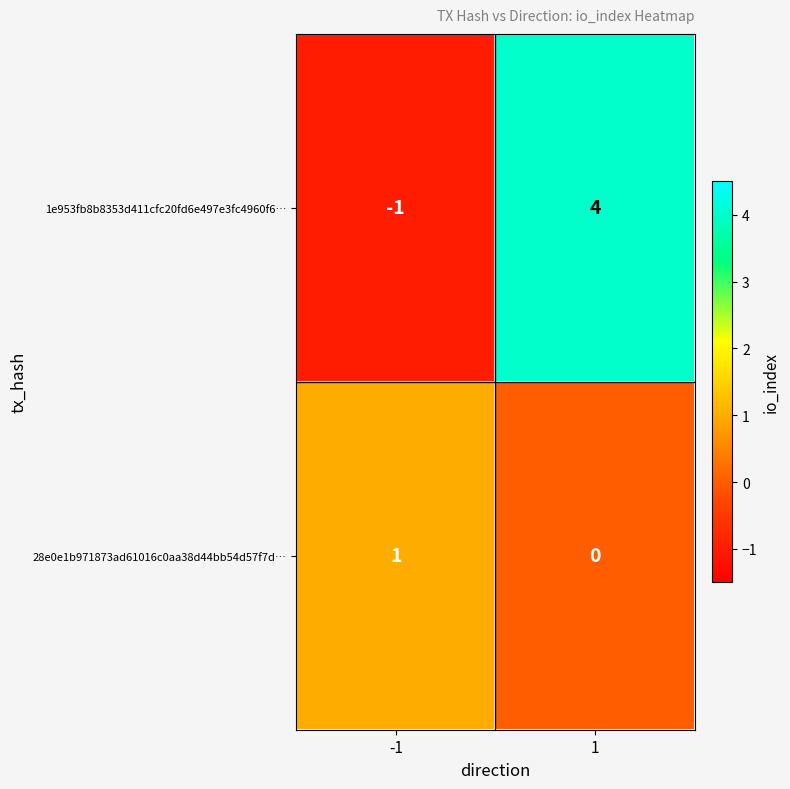

At how many categories does at least one series exceed 0?

2